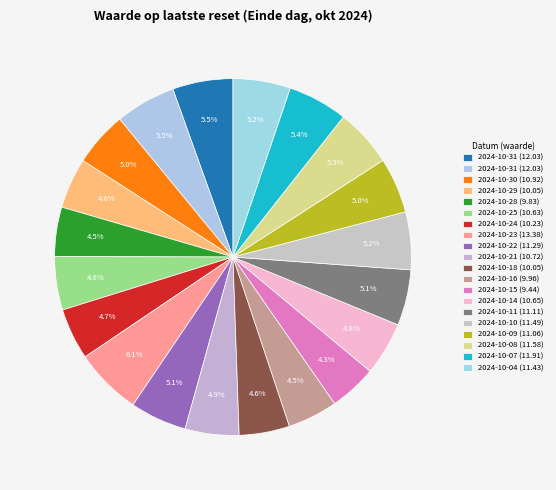

How many segments does this pie chart have?

20